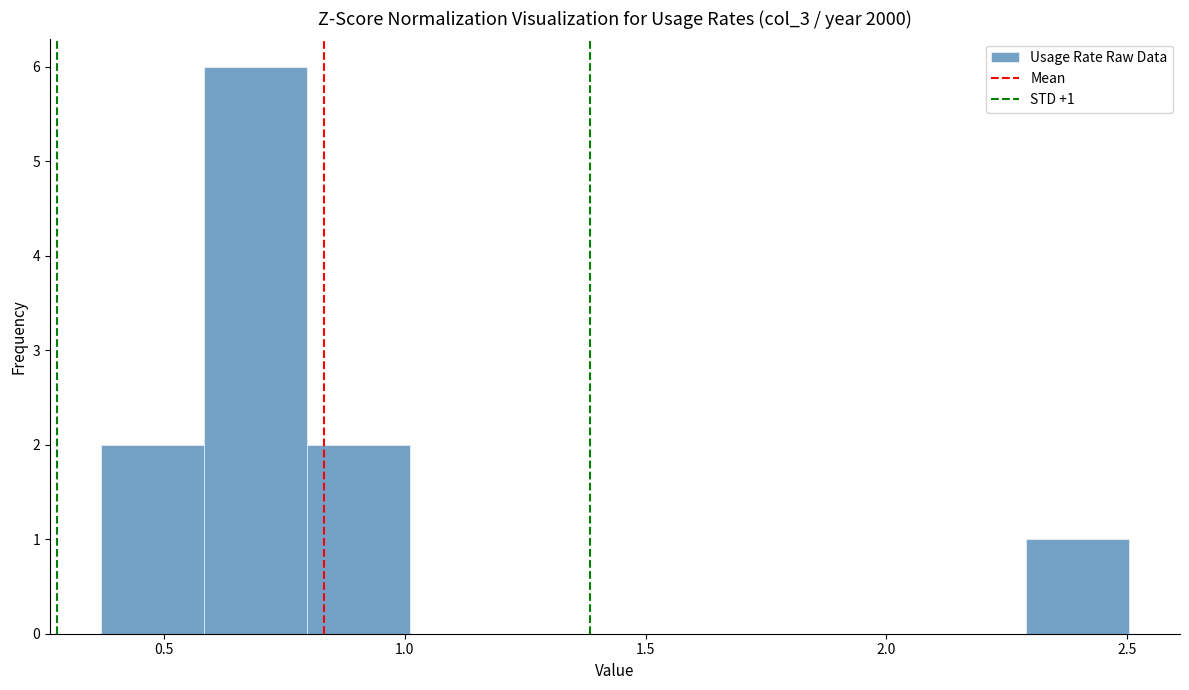

Over which range of the x-axis is the bar tallest?

0.60 to 0.80